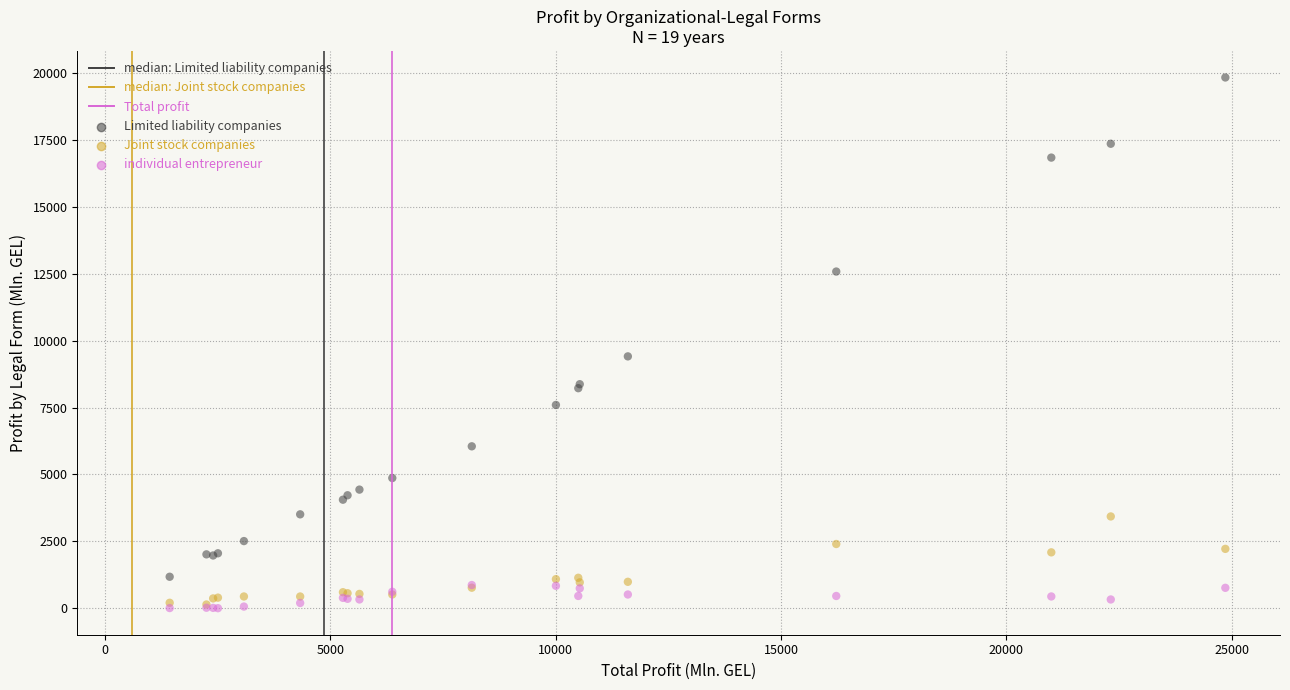

Which series has the widest spread of Y values?

Limited liability companies